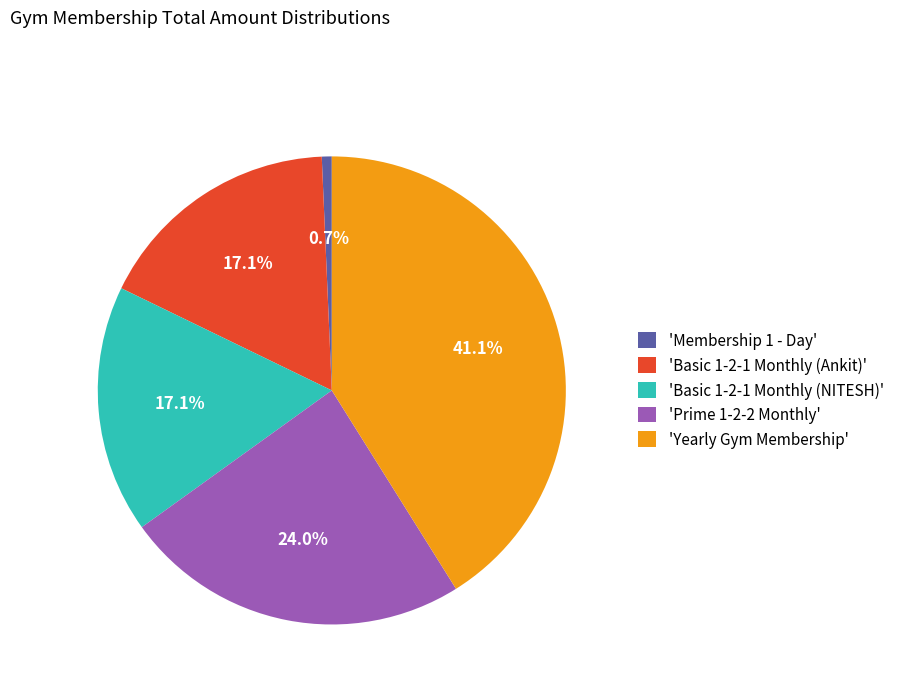

How many slices are in this pie chart?

5